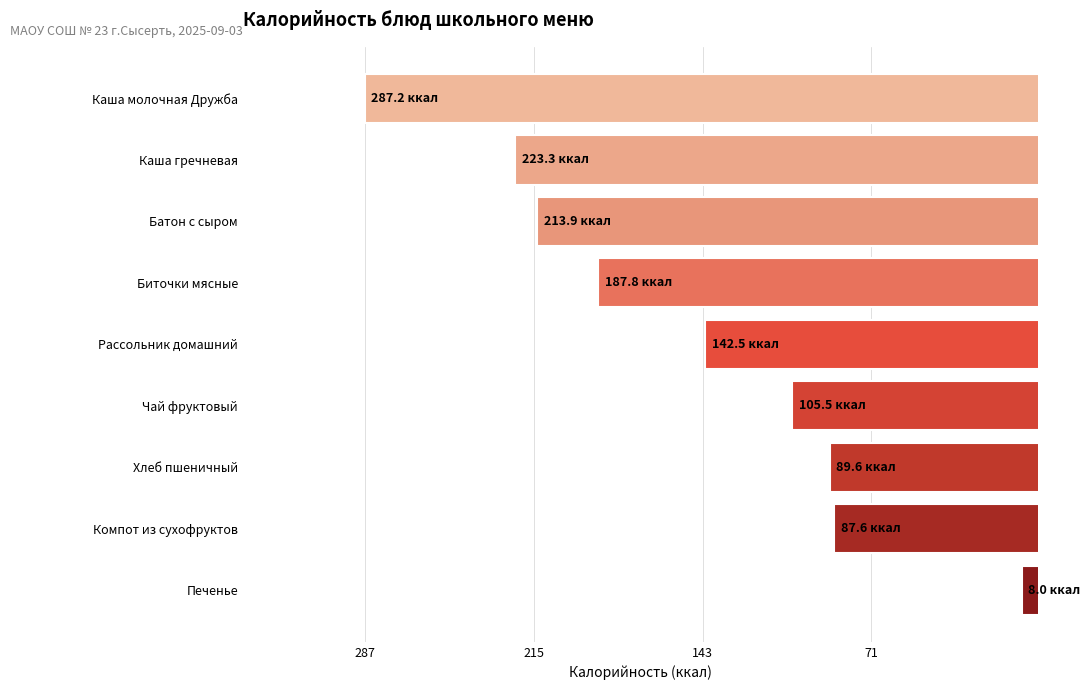

Are the bars horizontal?

Yes